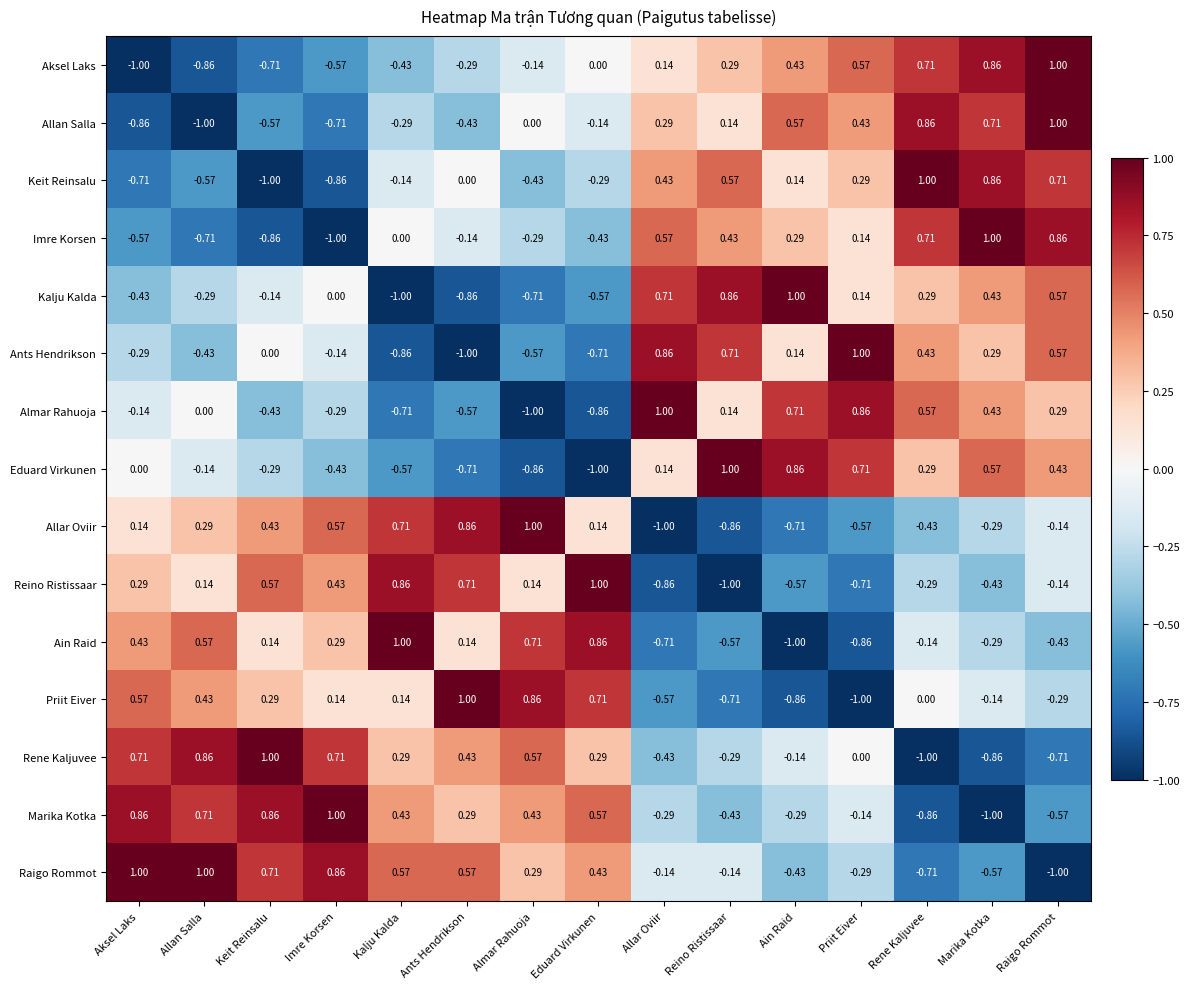

List the labels in order of Allan Salla value, largest first.

Raigo Rommot, Rene Kaljuvee, Marika Kotka, Ain Raid, Priit Eiver, Allar Oviir, Reino Ristissaar, Almar Rahuoja, Eduard Virkunen, Kalju Kalda, Ants Hendrikson, Keit Reinsalu, Imre Korsen, Aksel Laks, Allan Salla